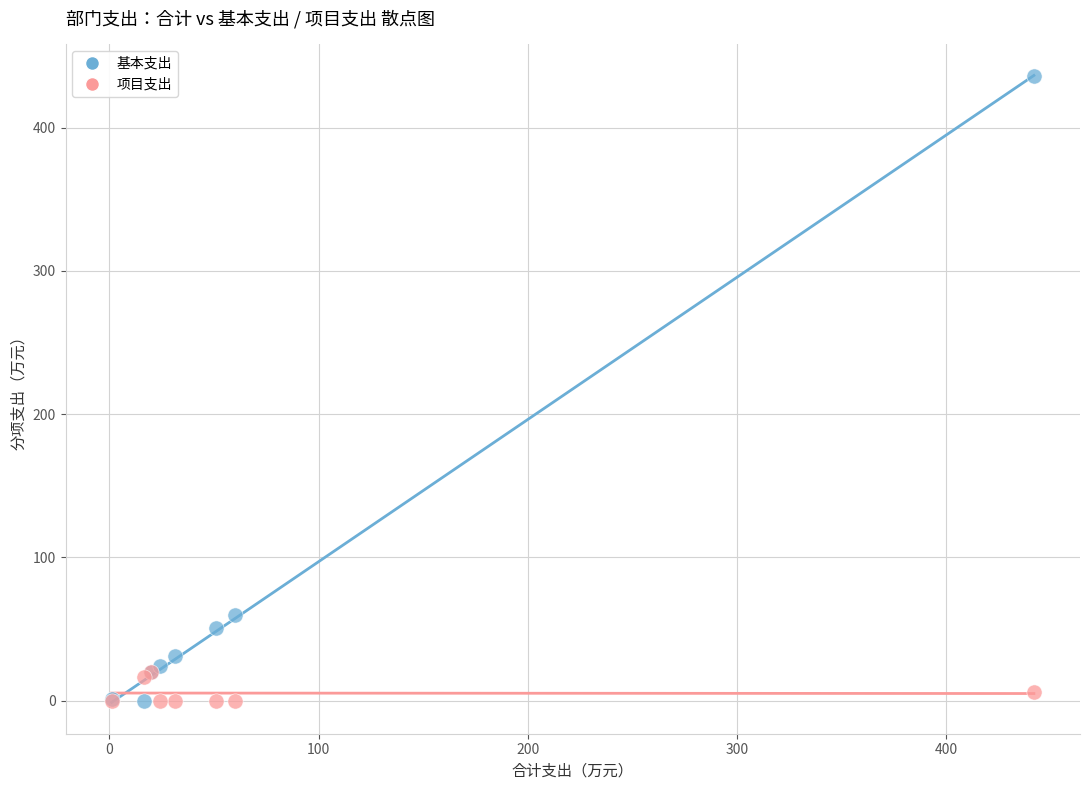

In the 基本支出 series, what Y value is closest to 217?

59.9